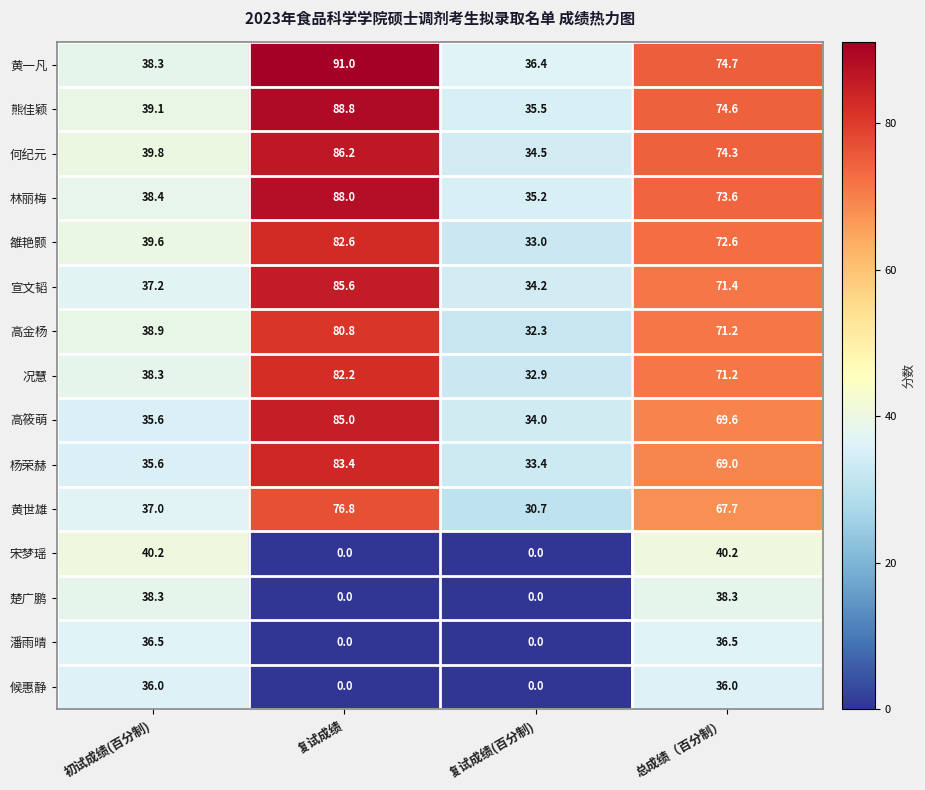

Which series has the largest range (max minus min)?

黄一凡